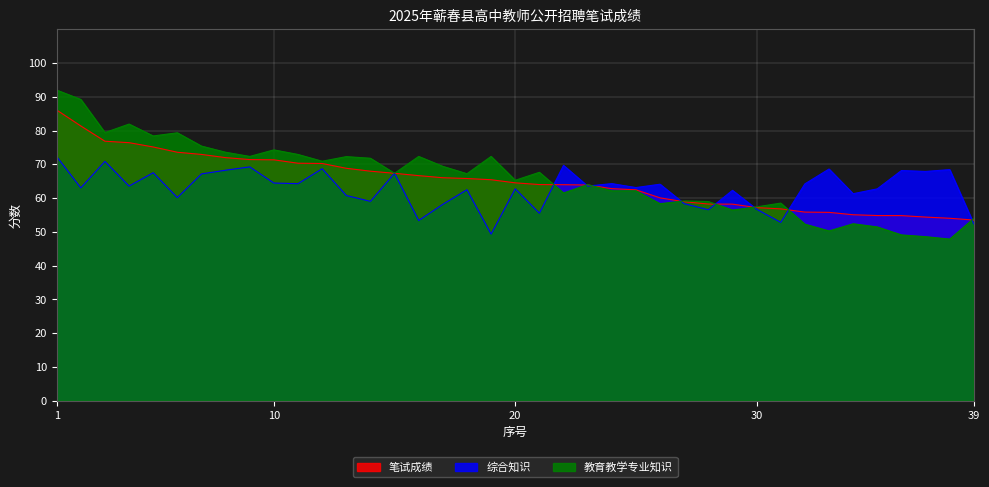

True or false: 笔试成绩 has a value of 102.5 at 29.

False